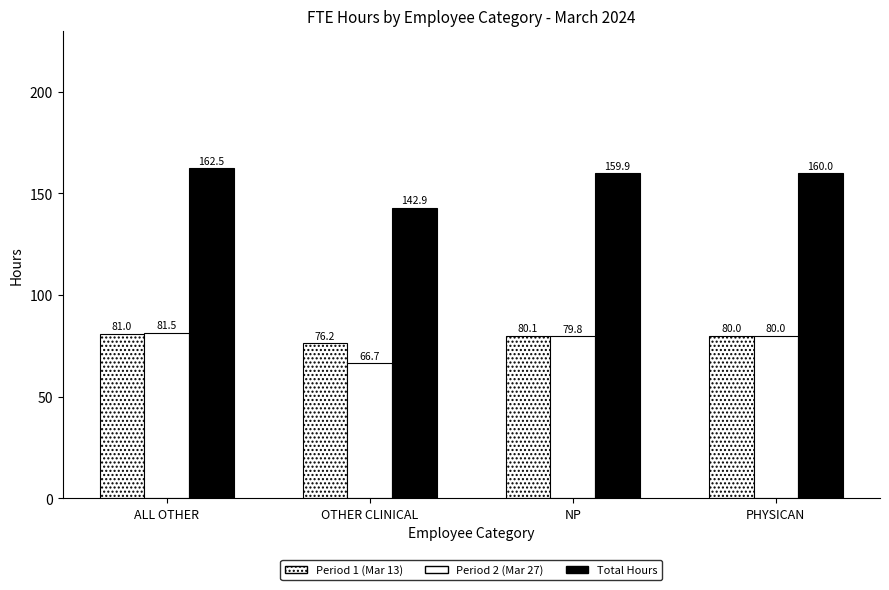

Reading left to right, transcribe all the data shown in this chart.

Period 1 (Mar 13): 81.0	76.2	80.1	80.0
Period 2 (Mar 27): 81.5	66.7	79.8	80.0
Total Hours: 162.5	142.9	159.9	160.0